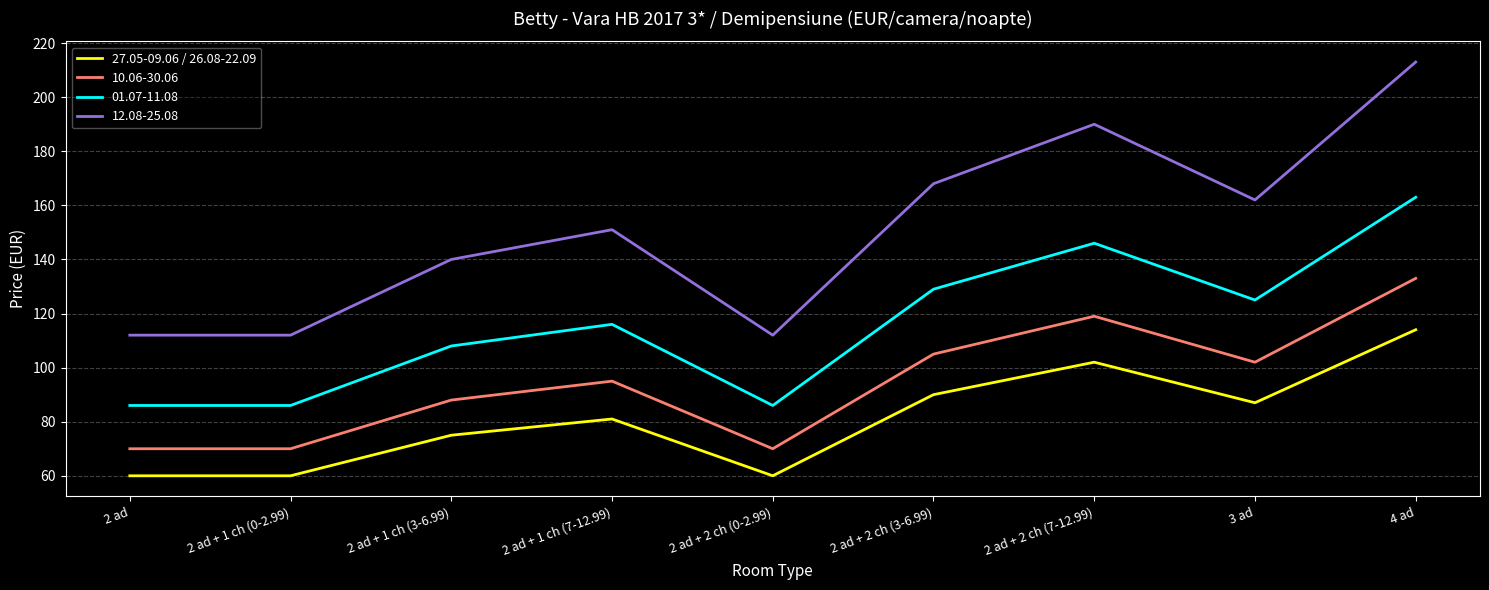

True or false: 27.05-09.06 / 26.08-22.09 and 10.06-30.06 intersect in this chart.

False